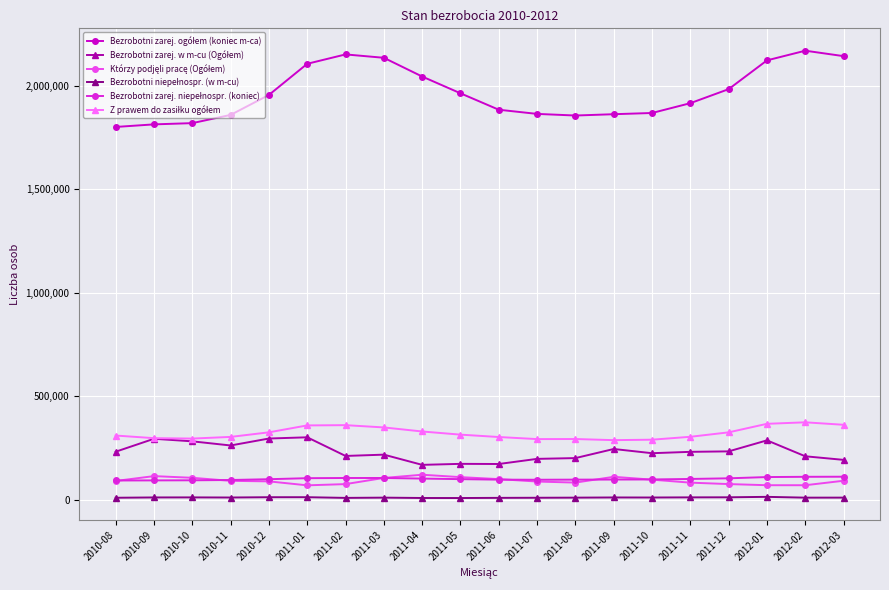

What is the label of the 11th point from the right?

2011-05